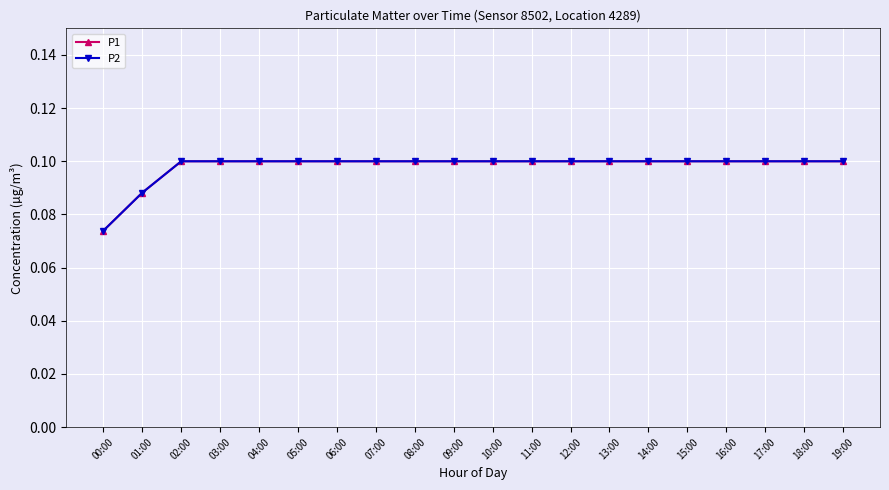

True or false: P1 has more than 1 interior local peaks.

False